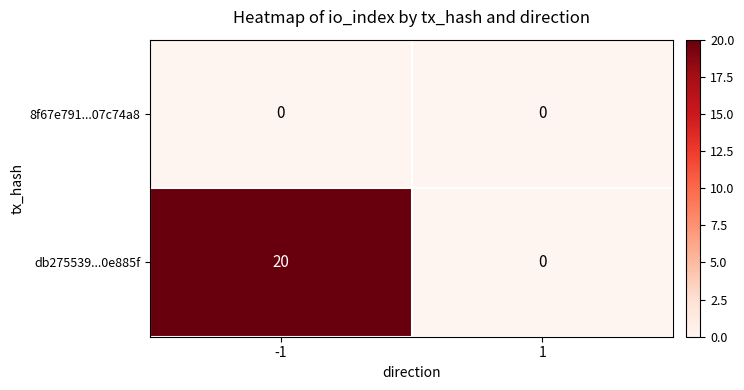

Reading left to right, what are all the values shown in this chart?

8f67e791...07c74a8: 0	0
db275539...0e885f: 20	0